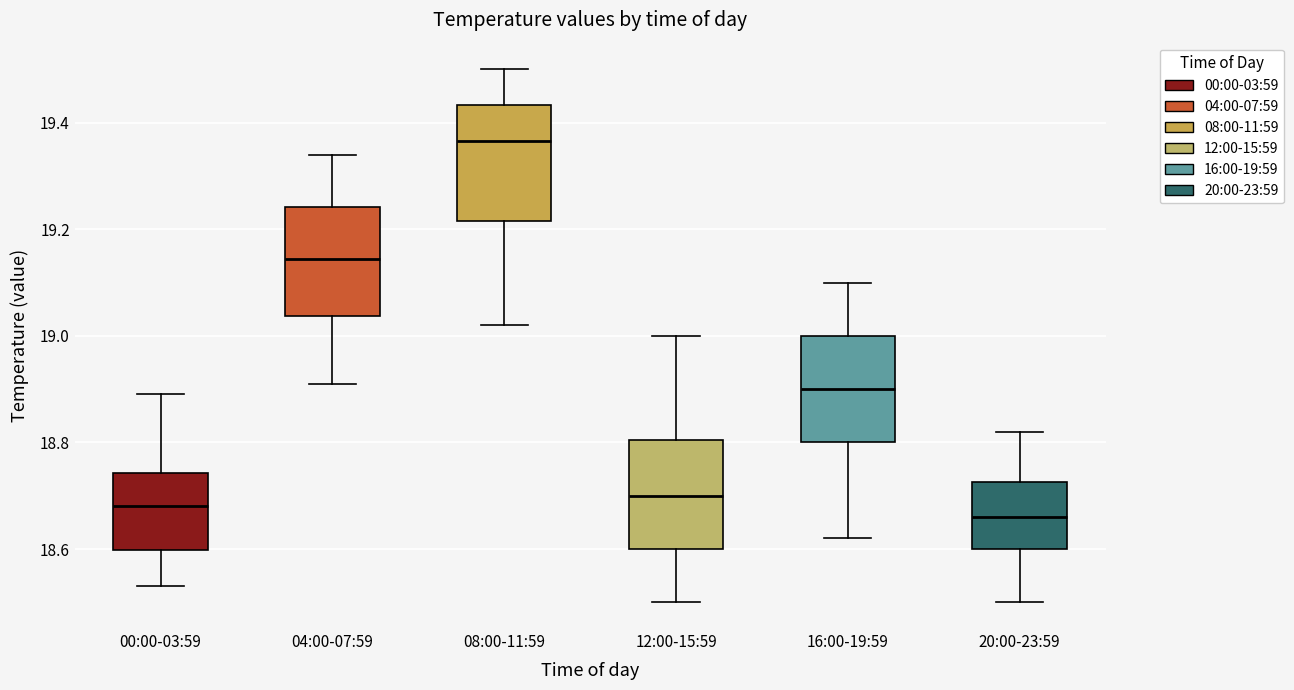

Reading left to right, transcribe this box plot: for each box, give where its median line is, the range the box spans, and where its two whiskers end, as read against the y-axis. The values are not printed on the chart, so give them approximately, as read against the axis.

00:00-03:59: median 18.68, box 18.60 to 18.74, whiskers 18.54 to 18.90
04:00-07:59: median 19.14, box 19.04 to 19.24, whiskers 18.92 to 19.34
08:00-11:59: median 19.36, box 19.22 to 19.44, whiskers 19.02 to 19.50
12:00-15:59: median 18.70, box 18.60 to 18.80, whiskers 18.50 to 19.00
16:00-19:59: median 18.90, box 18.80 to 19.00, whiskers 18.62 to 19.10
20:00-23:59: median 18.66, box 18.60 to 18.72, whiskers 18.50 to 18.82